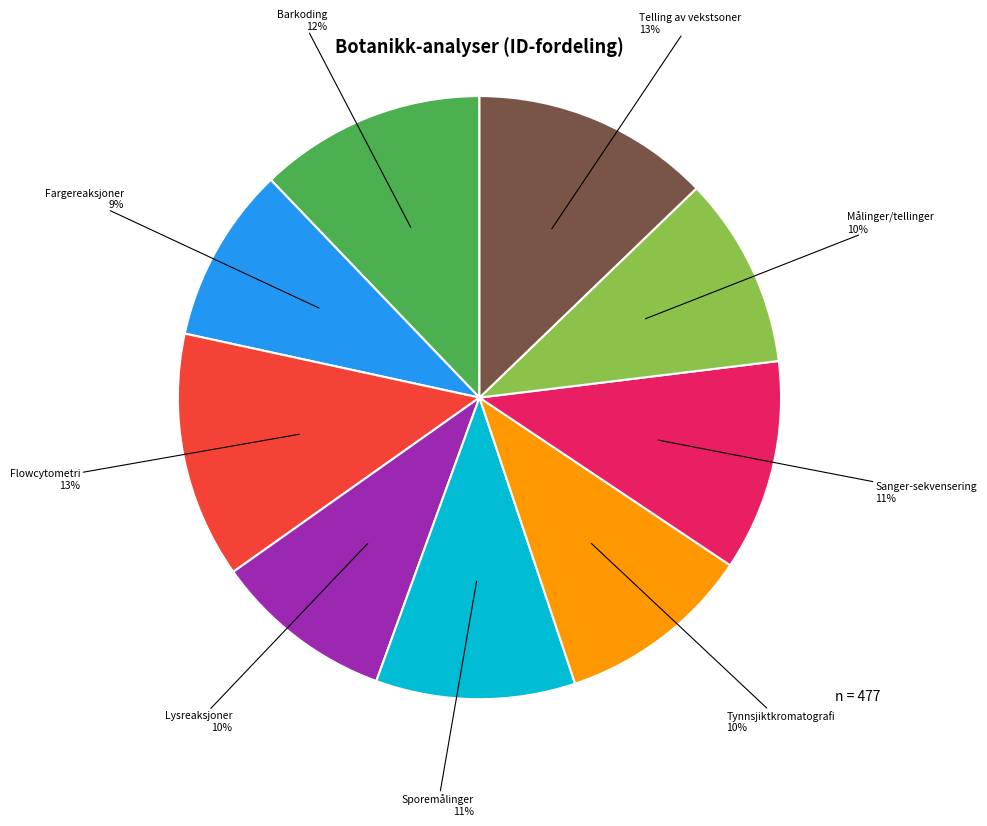

How many segments does this pie chart have?

9